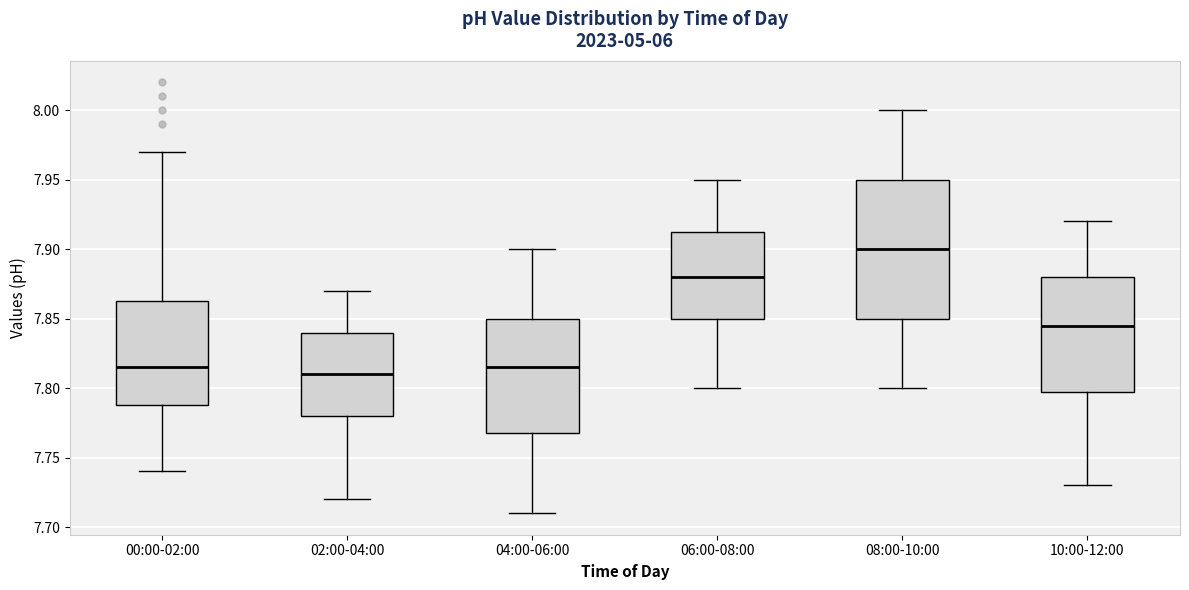

Where is the upper edge of the box for 06:00-08:00 on the y-axis? The values are not printed on the chart, so give them approximately, as read against the axis.

7.915